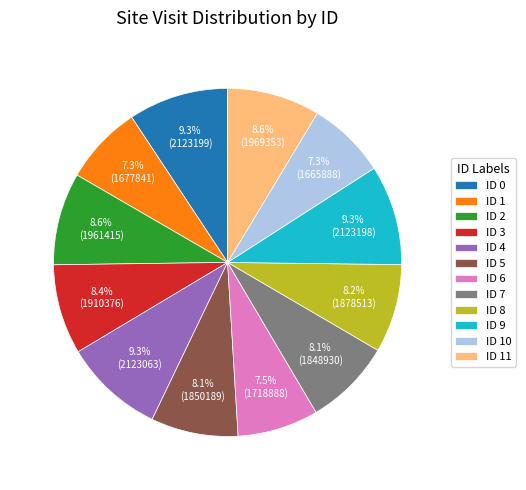

Is ID 7 the majority of the pie?

No